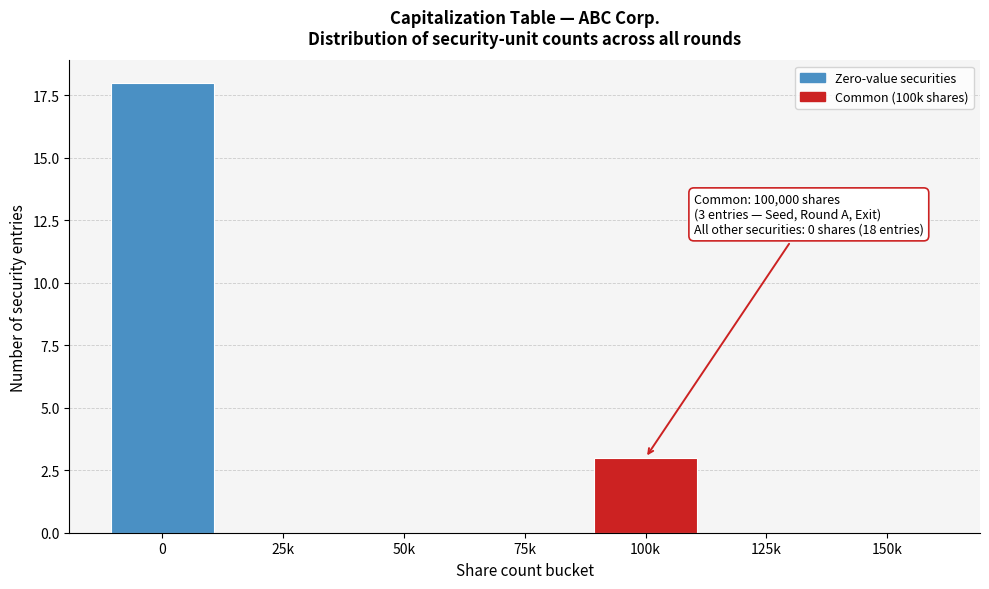

Reading right to left, list all the values displayed in this chart.

150k=0	125k=0	100k=3	75k=0	50k=0	25k=0	0=18